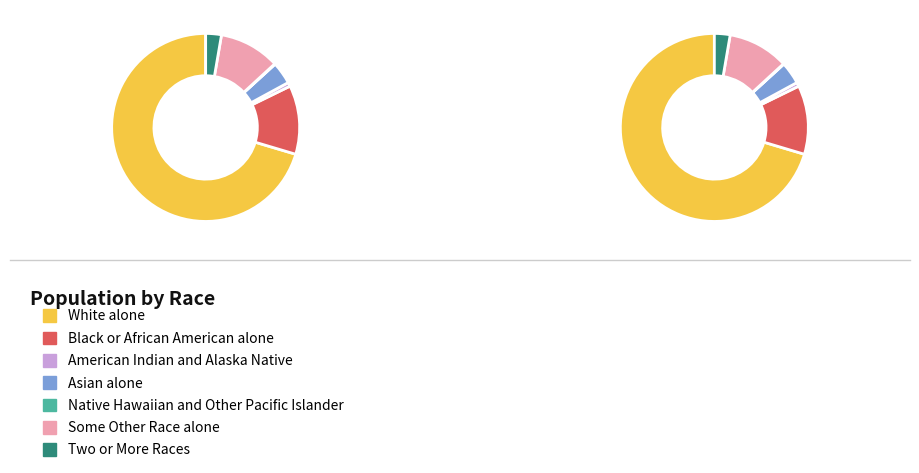

Is there a majority slice in this chart?

Yes